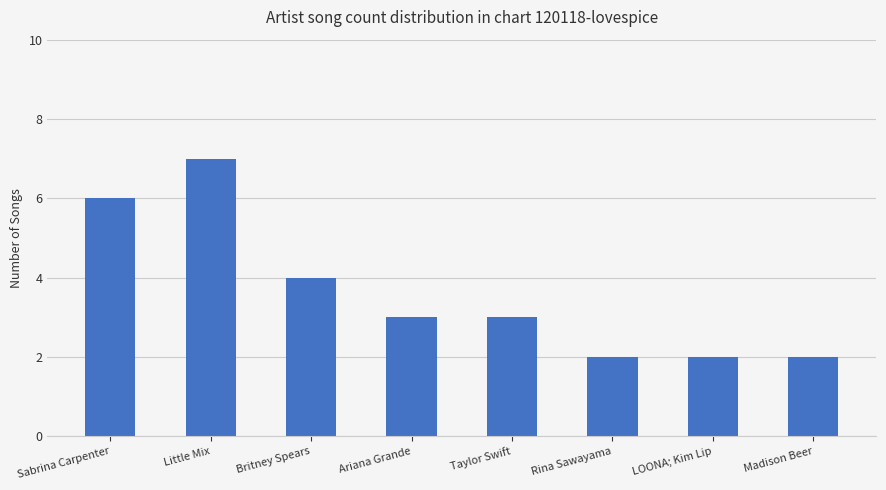

What is the change in value from Sabrina Carpenter to Taylor Swift?

-3